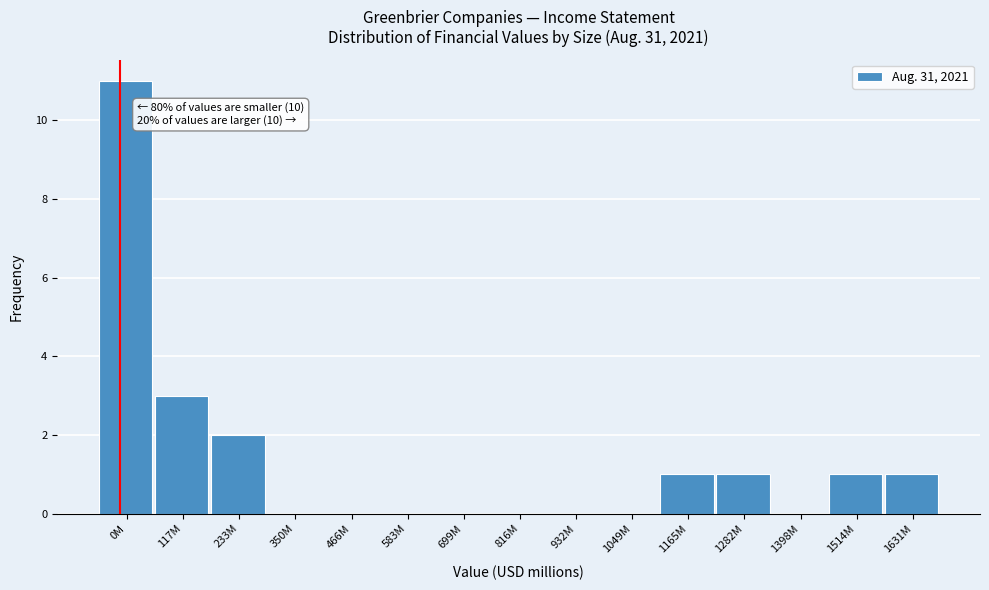

Reading right to left, list all the values displayed in this chart.

1631M=1	1514M=1	1398M=0	1282M=1	1165M=1	1049M=0	932M=0	816M=0	699M=0	583M=0	466M=0	350M=0	233M=2	117M=3	0M=11